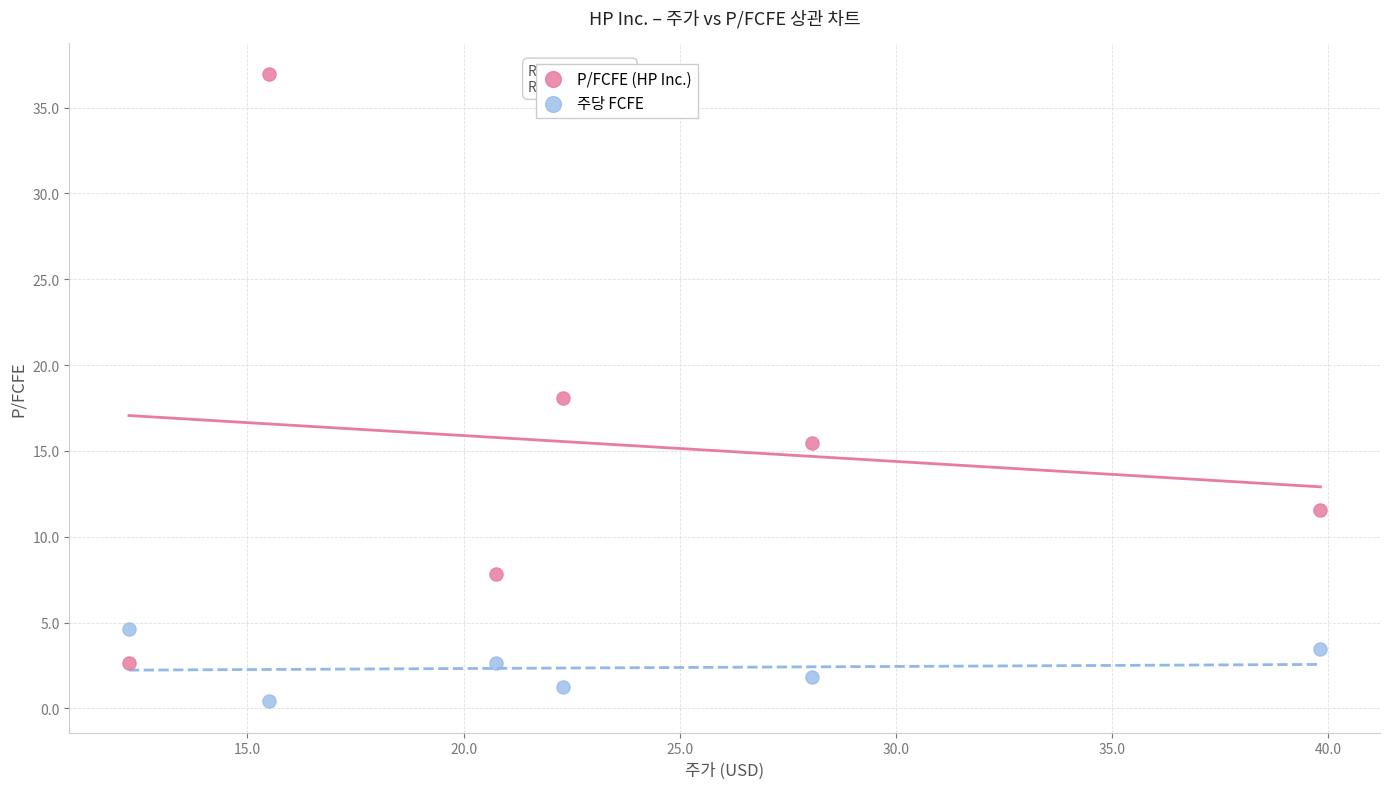

What are all the series names shown in the legend?

P/FCFE (HP Inc.), 주당 FCFE